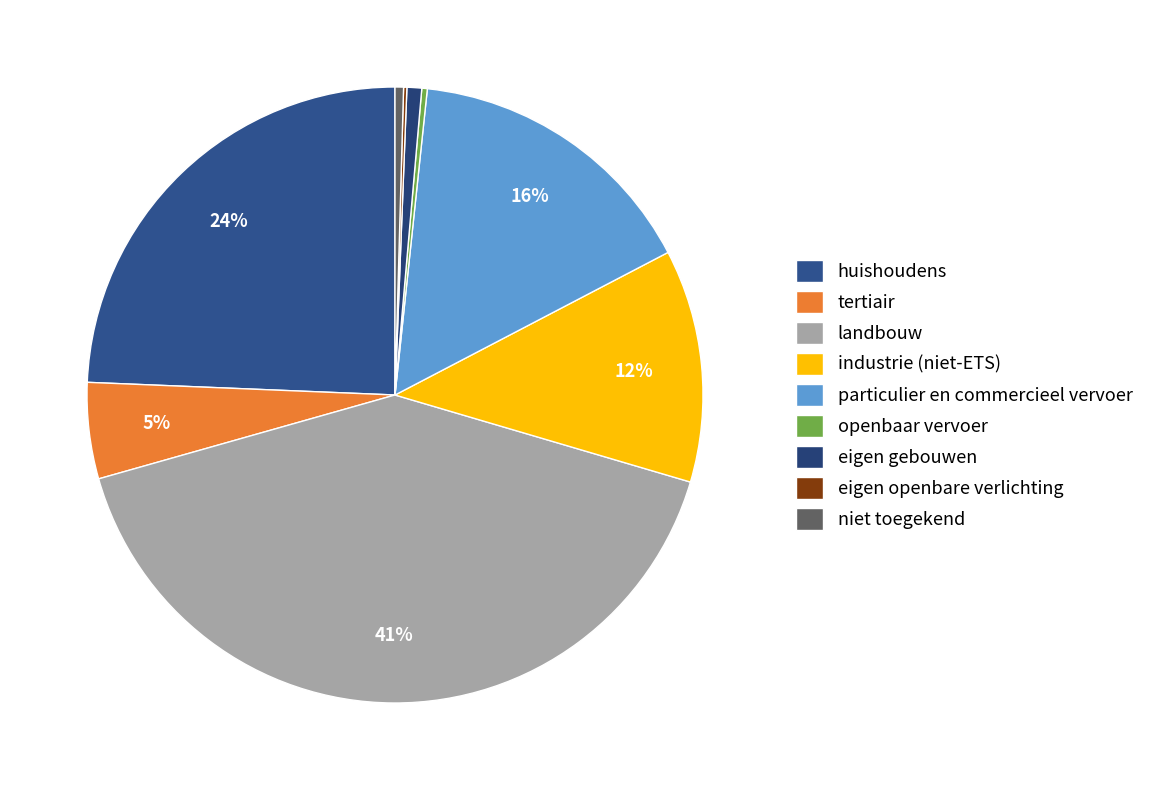

What percentage is NOT represented by huishoudens?

75.7%